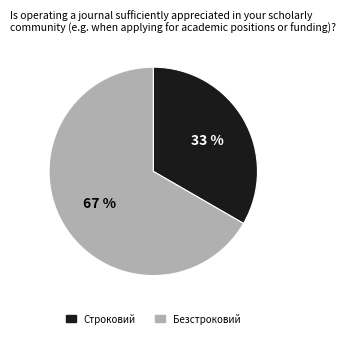

Is it true that Безстроковий is 67% of the pie?

True